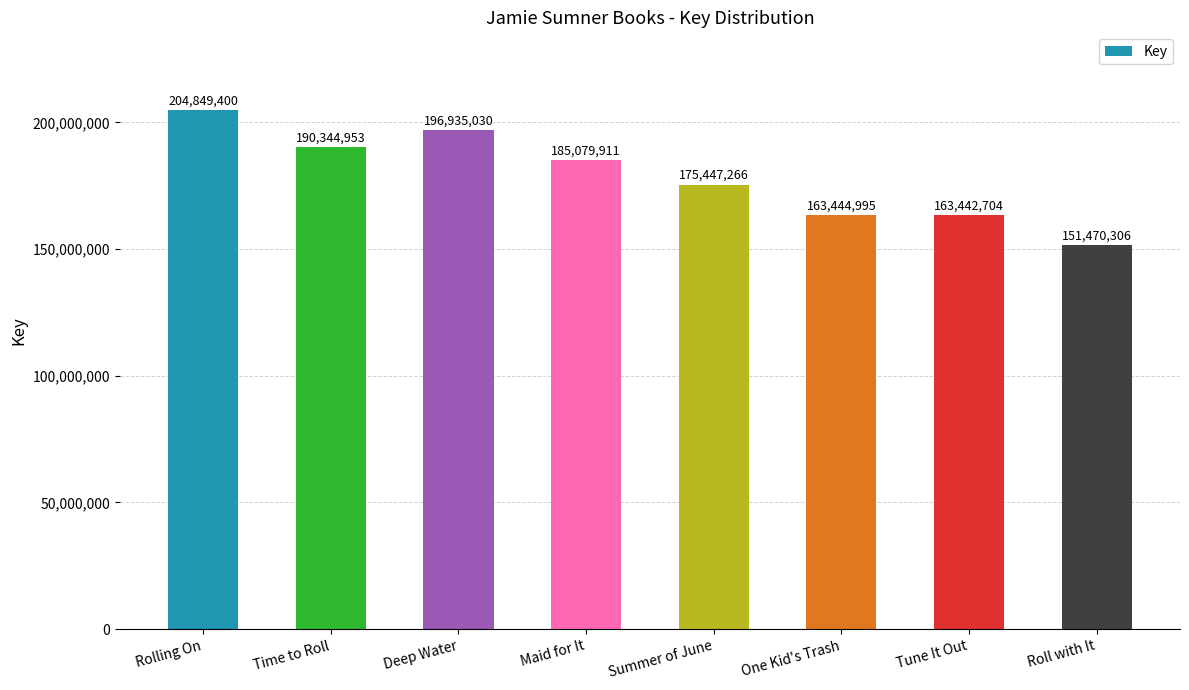

Reading right to left, what are all the values shown in this chart?

Roll with It=151470306	Tune It Out=163442704	One Kid's Trash=163444995	Summer of June=175447266	Maid for It=185079911	Deep Water=196935030	Time to Roll=190344953	Rolling On=204849400